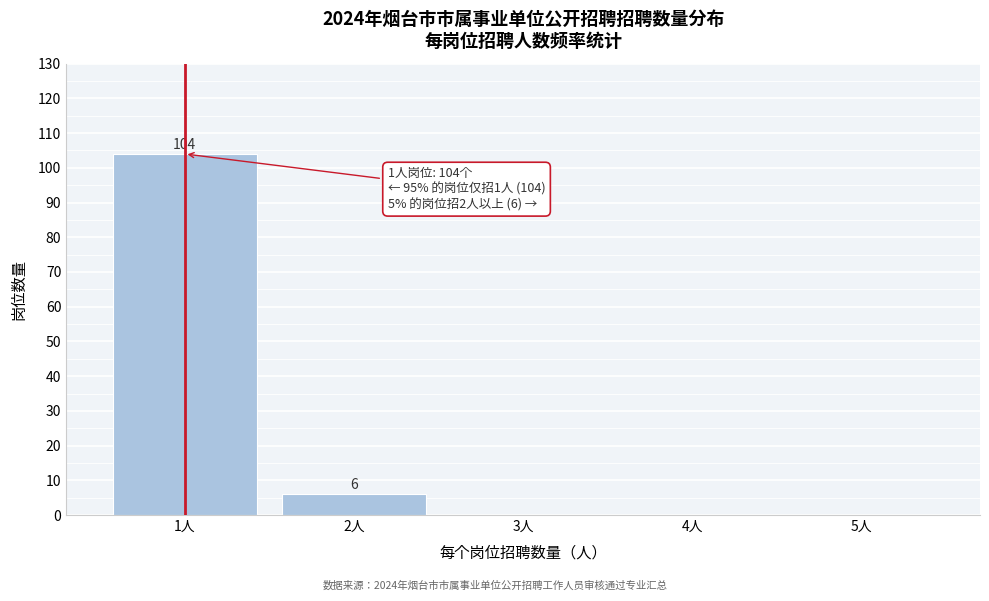

Over which range of the x-axis is the bar tallest?

0.5 to 1.5